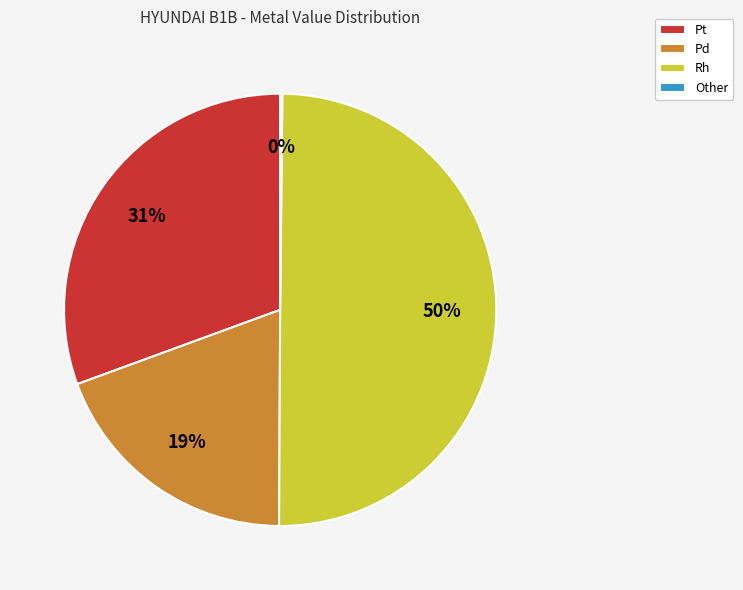

Combined, do Rh and Pd account for over 50%?

Yes